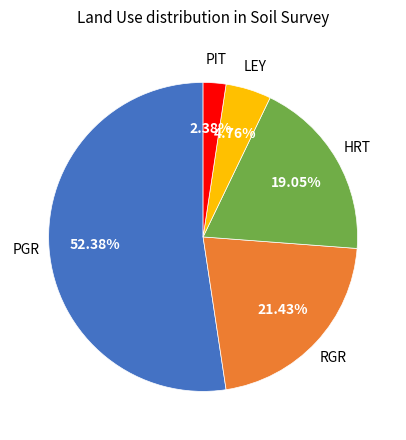

Count the number of slices in the pie.

5